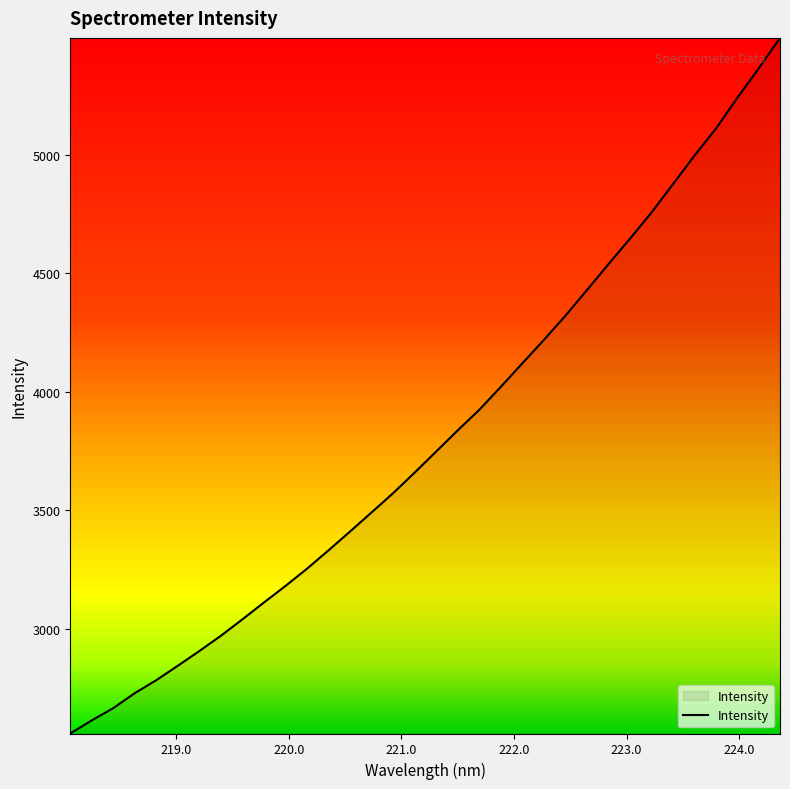

What is the greatest value displayed?

5491.7